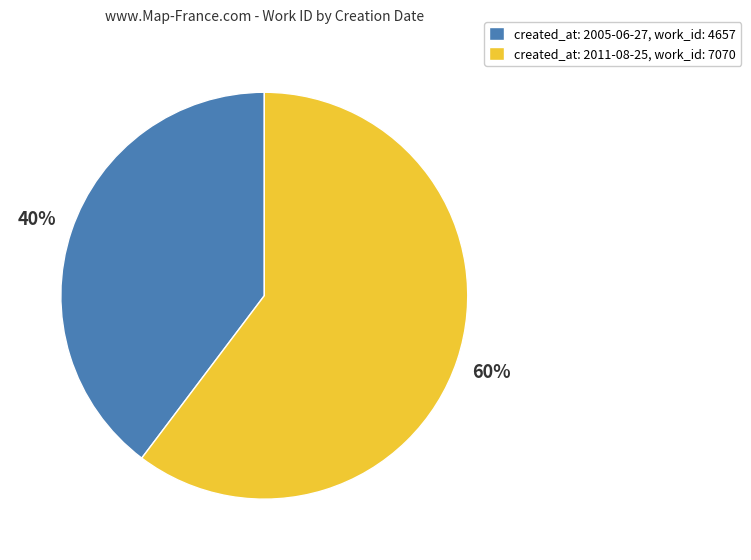

Rank the categories by value from lowest to highest.

created_at: 2005-06-27, work_id: 4657, created_at: 2011-08-25, work_id: 7070